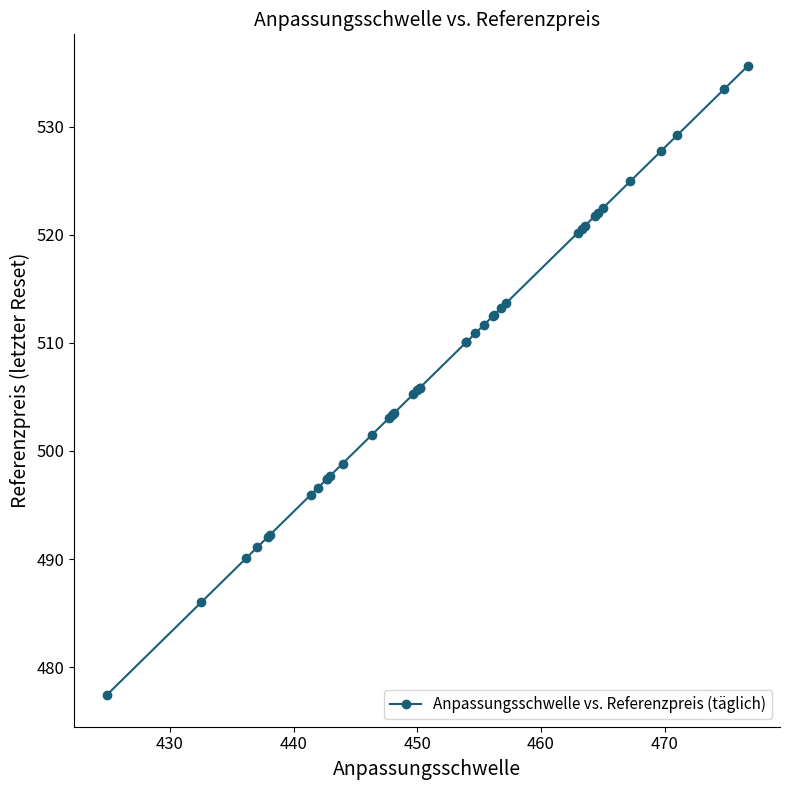

What is the value of the 7th point from the left?

495.9